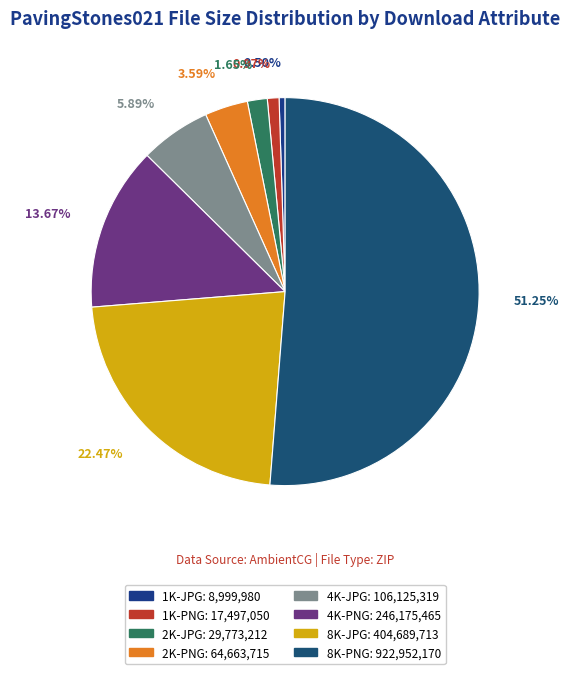

Combined, what portion of the pie is 8K-PNG and 1K-PNG?

52.2%